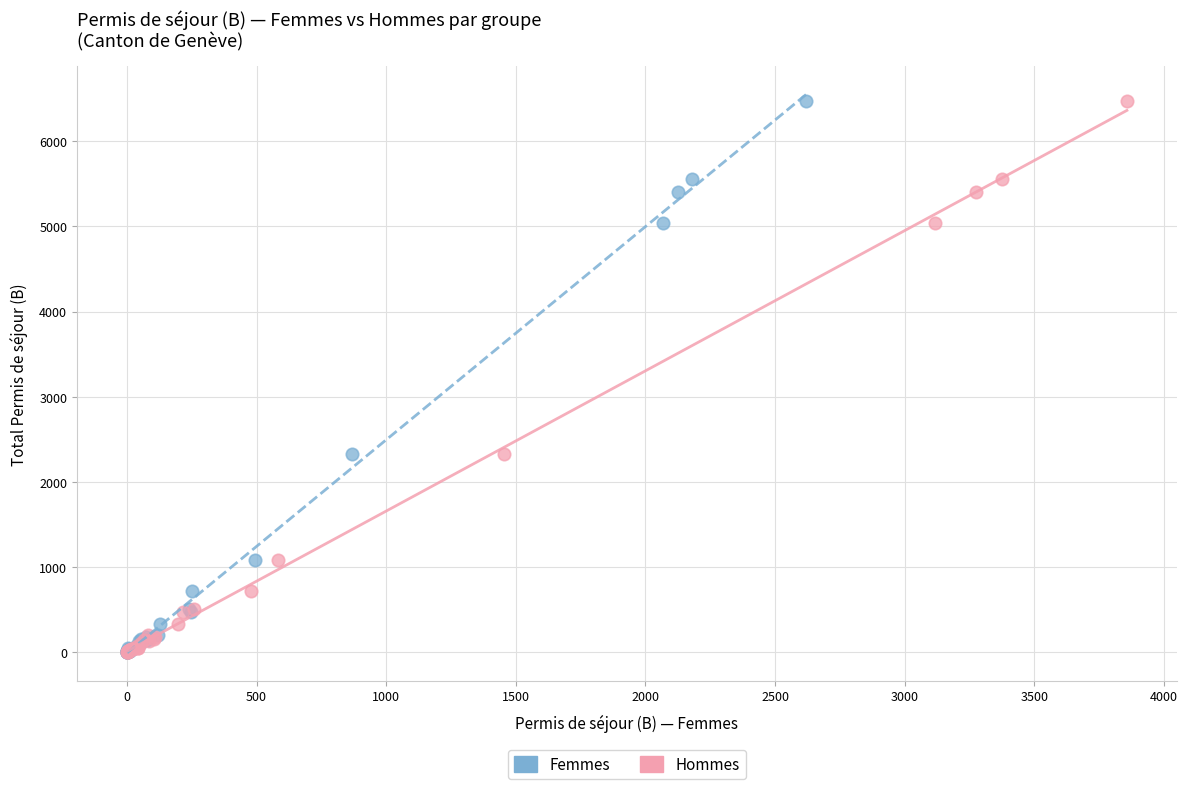

What are all the series names shown in the legend?

Femmes, Hommes